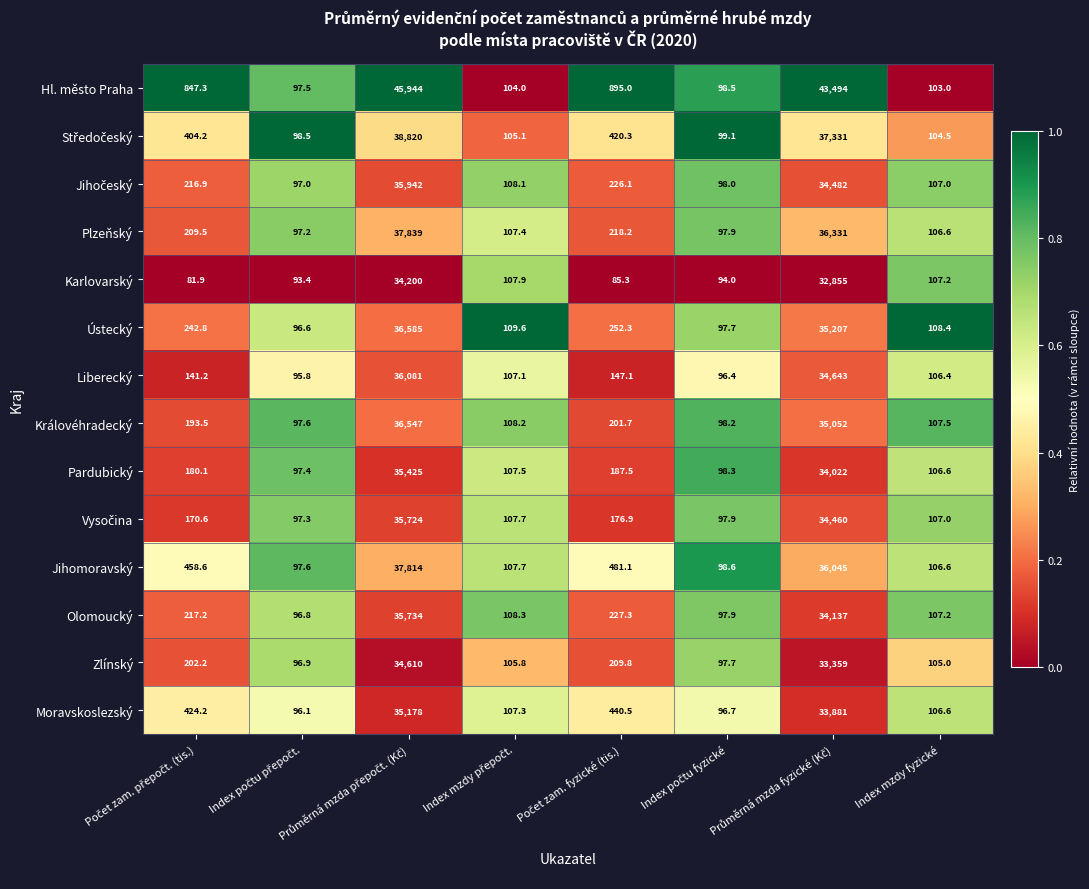

At how many categories does at least one series exceed 551?

4